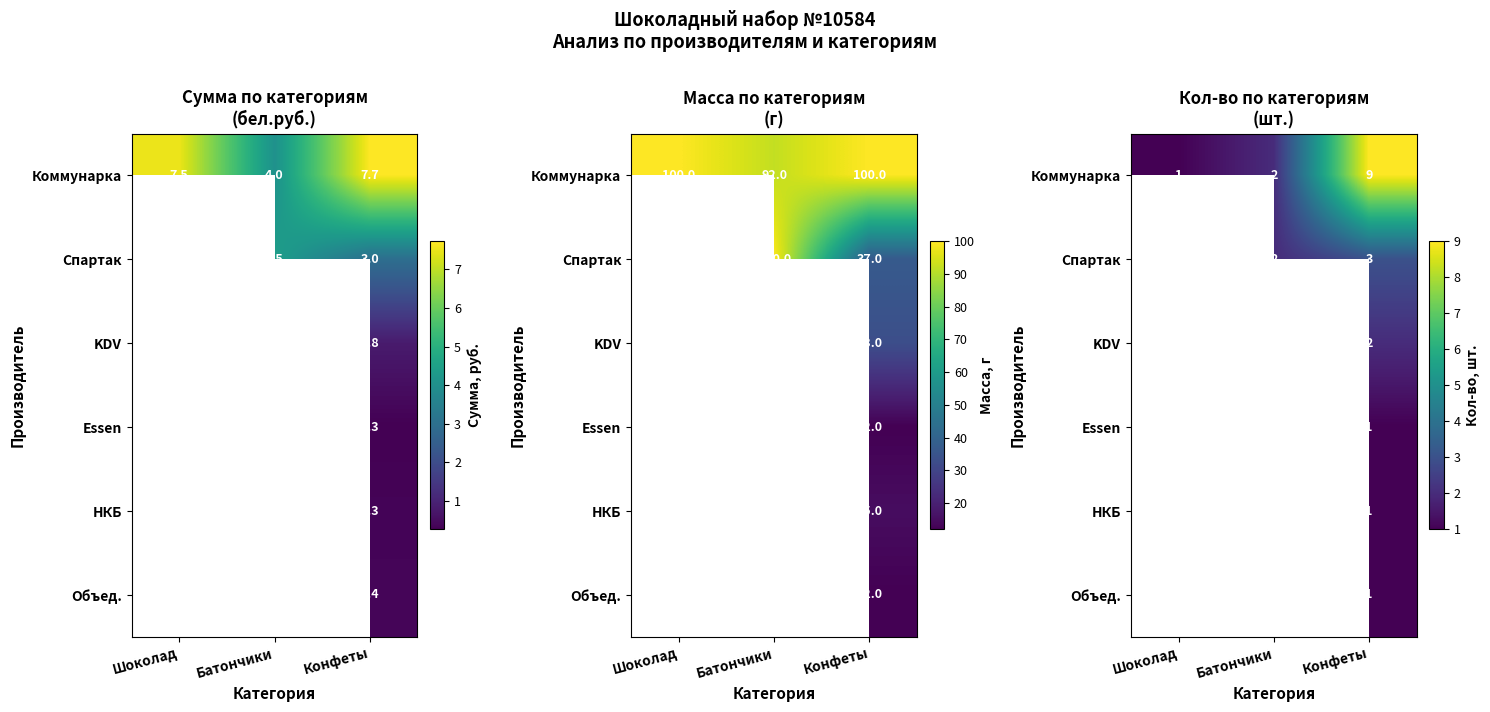

At Конфеты, list the series in order from smallest to largest.

Essen, НКБ, Объед., KDV, Спартак, Коммунарка